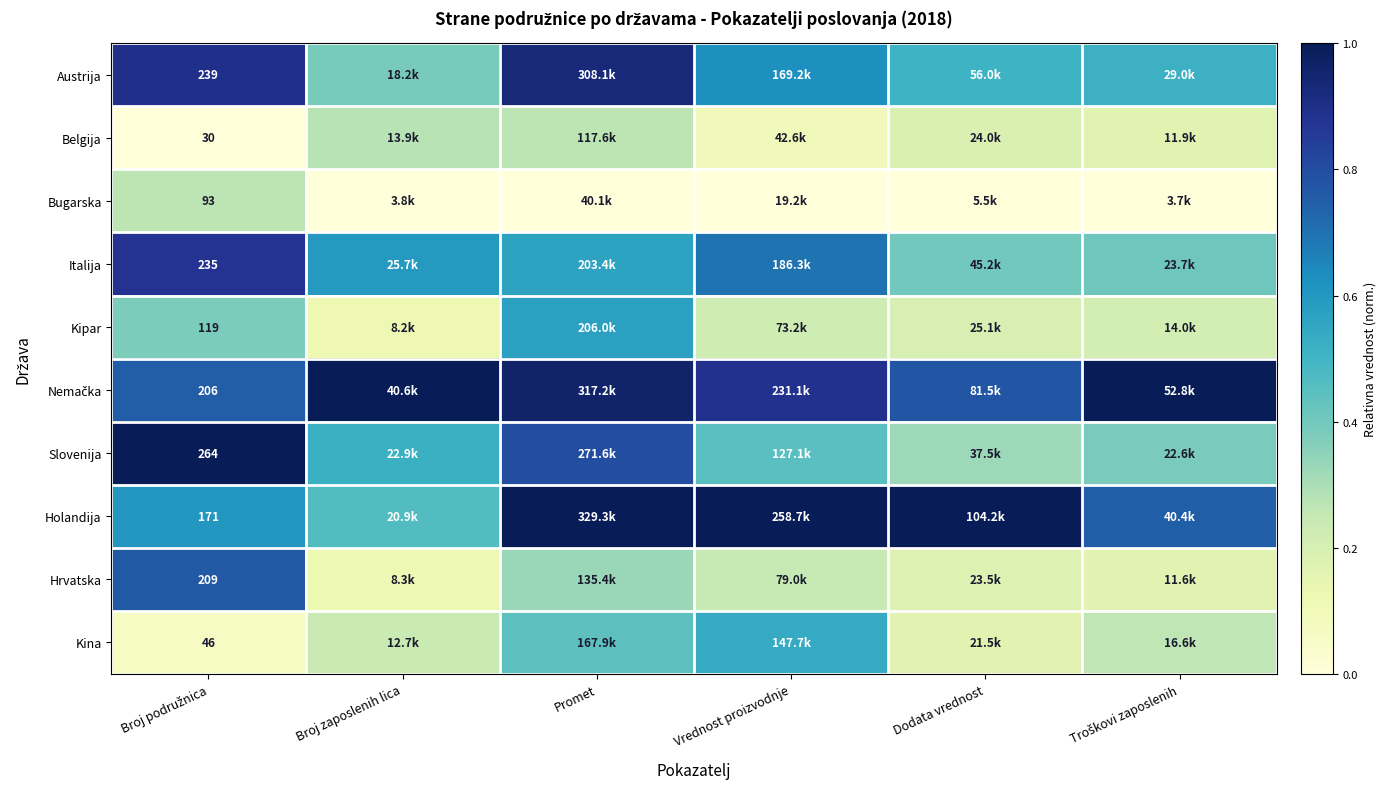

List the labels in order of Slovenija value, smallest first.

Dodata vrednost, Troškovi zaposlenih, Vrednost proizvodnje, Broj zaposlenih lica, Promet, Broj podružnica